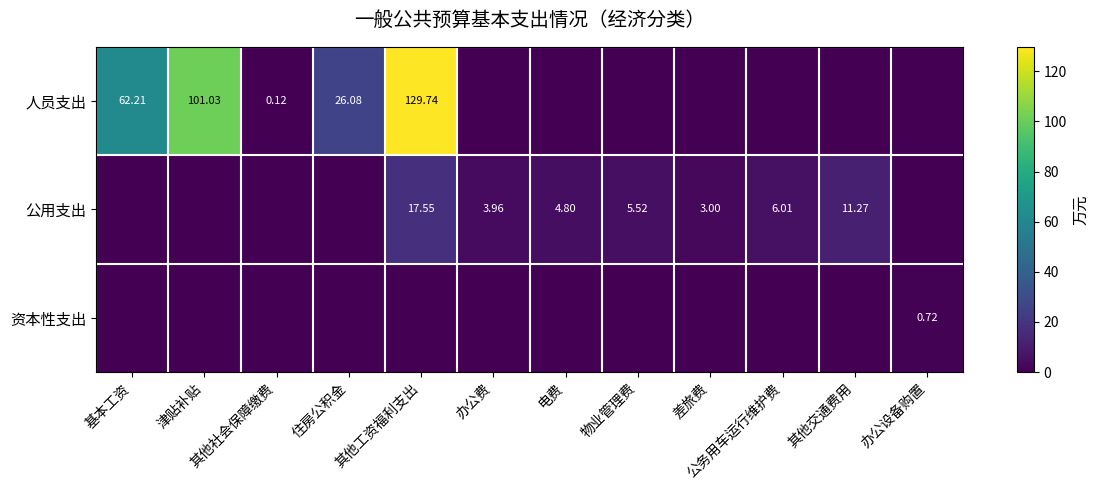

Is it true that 公用支出 equals 7.6 at 物业管理费?

False